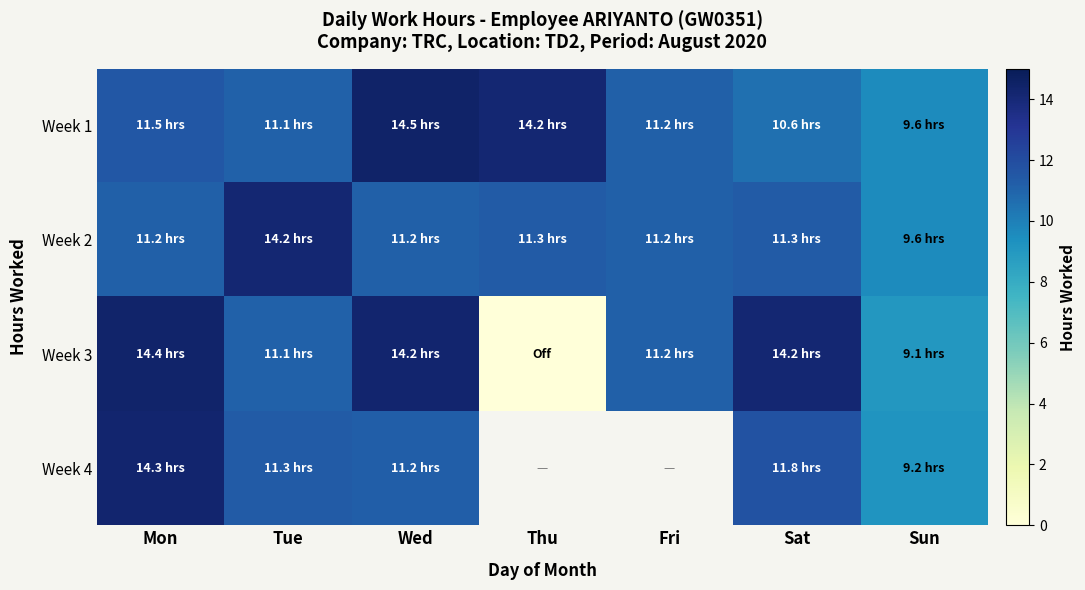

What is the total value across all series at Sat?

47.8